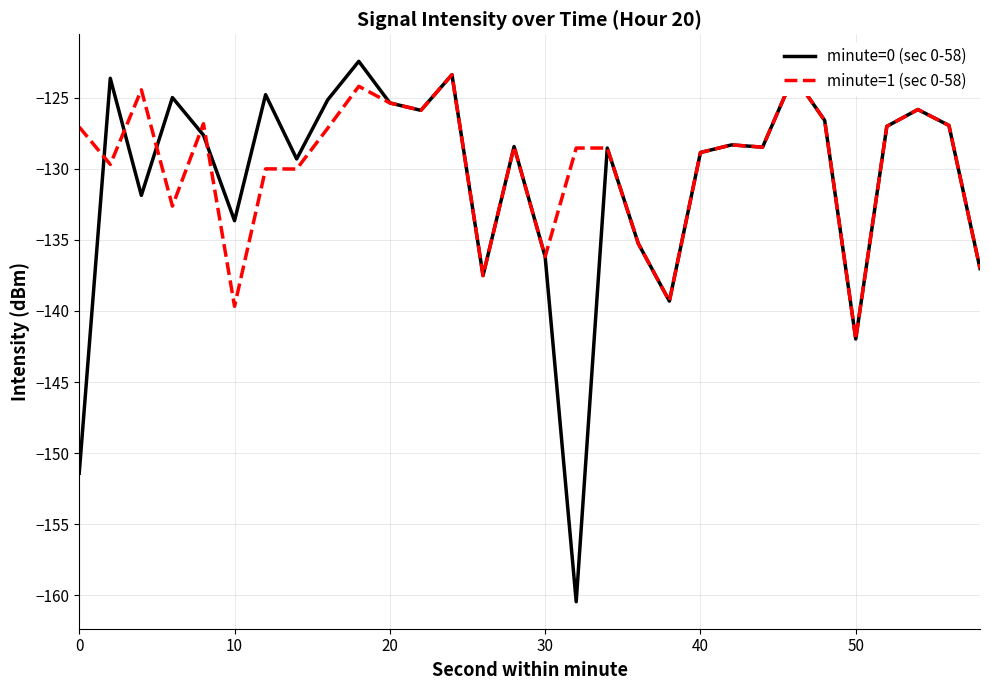

Which series has the largest range (max minus min)?

minute=0 (sec 0-58)